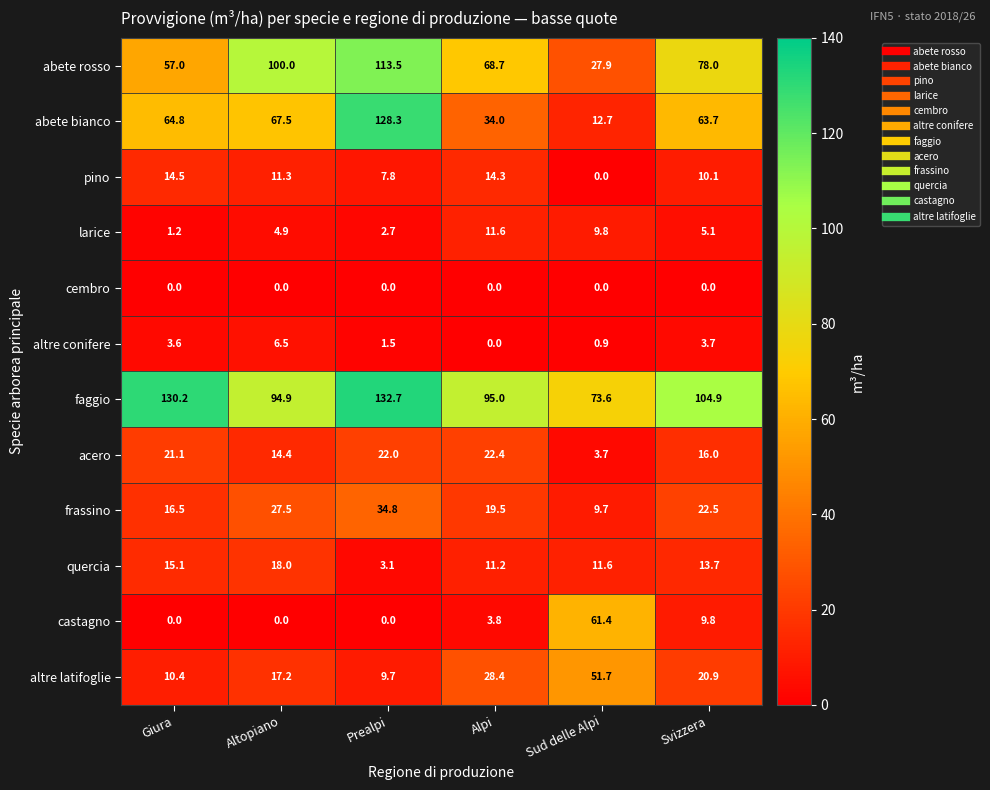

What is the approximate value of frassino at Svizzera?

22.5